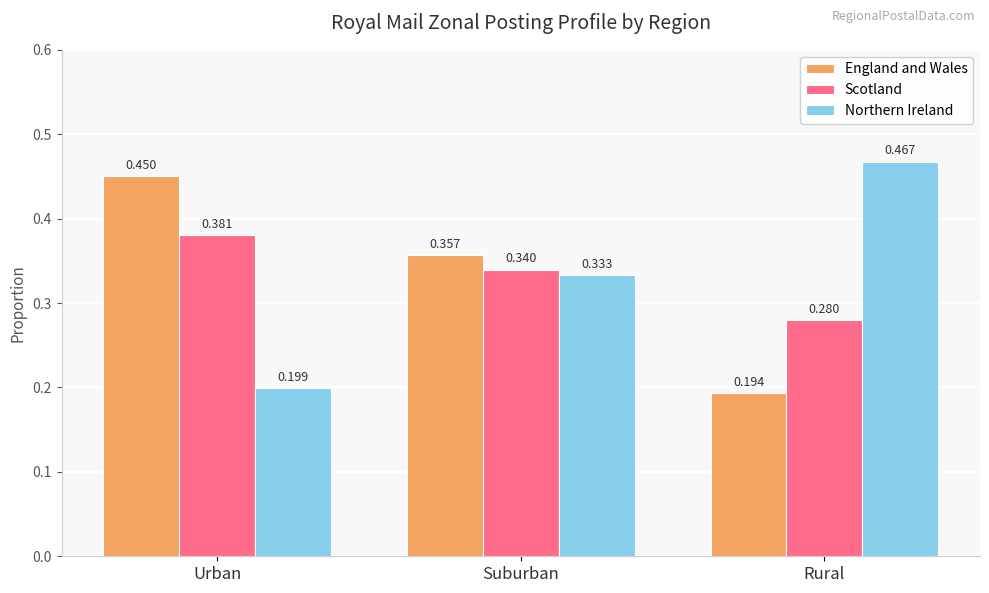

Which label corresponds to the largest value in the chart?

Rural